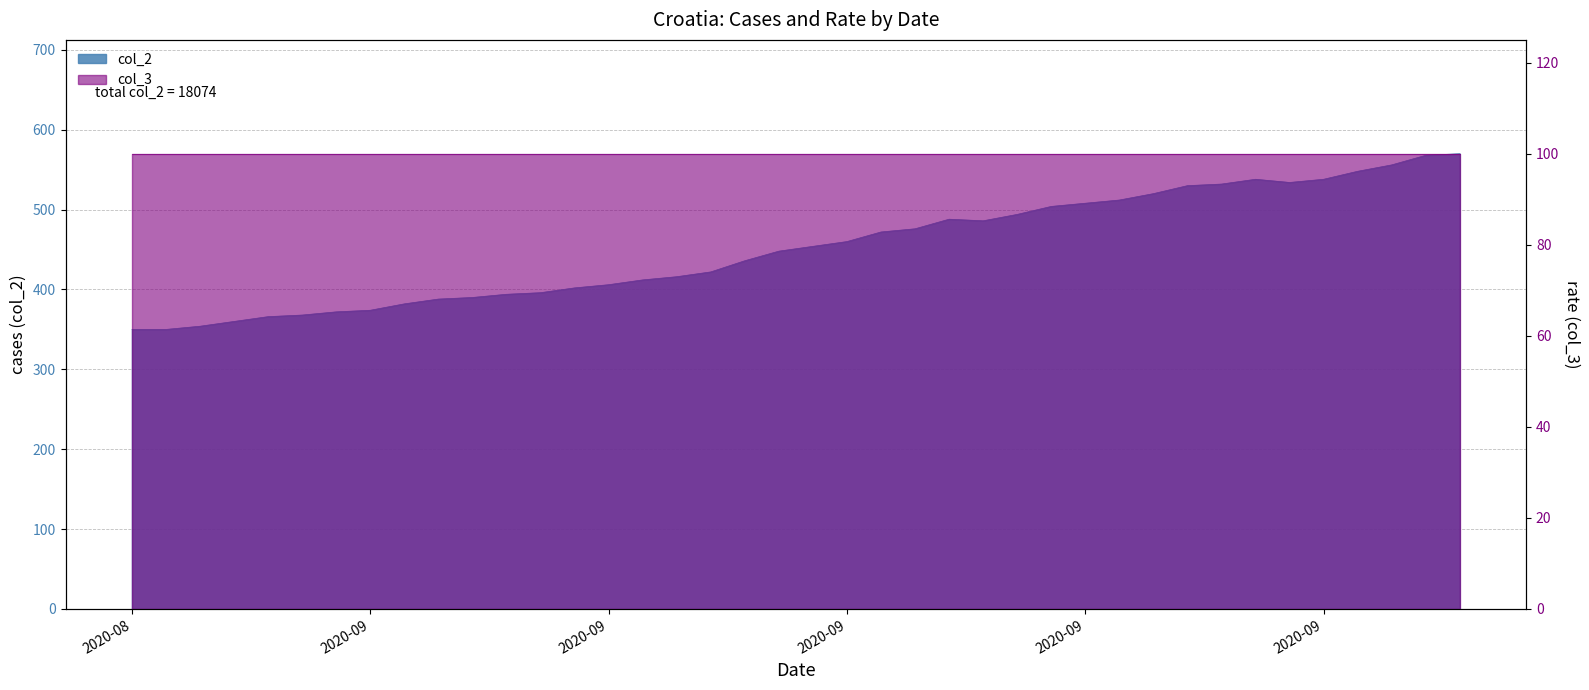

Approximately how many times larger is the value at 2020-10-01 compared to 2020-08-28?

1.5